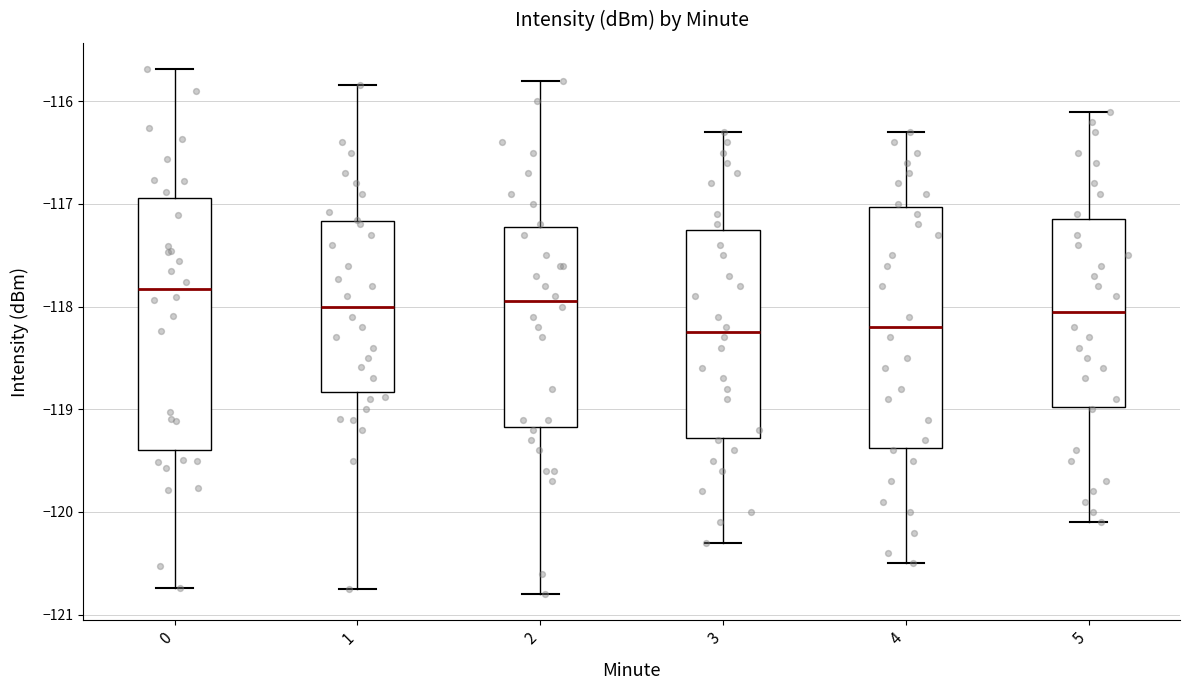

Reading left to right, read every box against the y-axis: the position of its median line, the range the box covers, and the ends of its whiskers. The values are not printed on the chart, so give them approximately, as read against the axis.

0: median -117.8, box -119.4 to -116.9, whiskers -120.7 to -115.7
1: median -118.0, box -118.8 to -117.2, whiskers -120.8 to -115.8
2: median -117.9, box -119.2 to -117.2, whiskers -120.8 to -115.8
3: median -118.2, box -119.3 to -117.2, whiskers -120.3 to -116.3
4: median -118.2, box -119.4 to -117.0, whiskers -120.5 to -116.3
5: median -118.0, box -119.0 to -117.1, whiskers -120.1 to -116.1